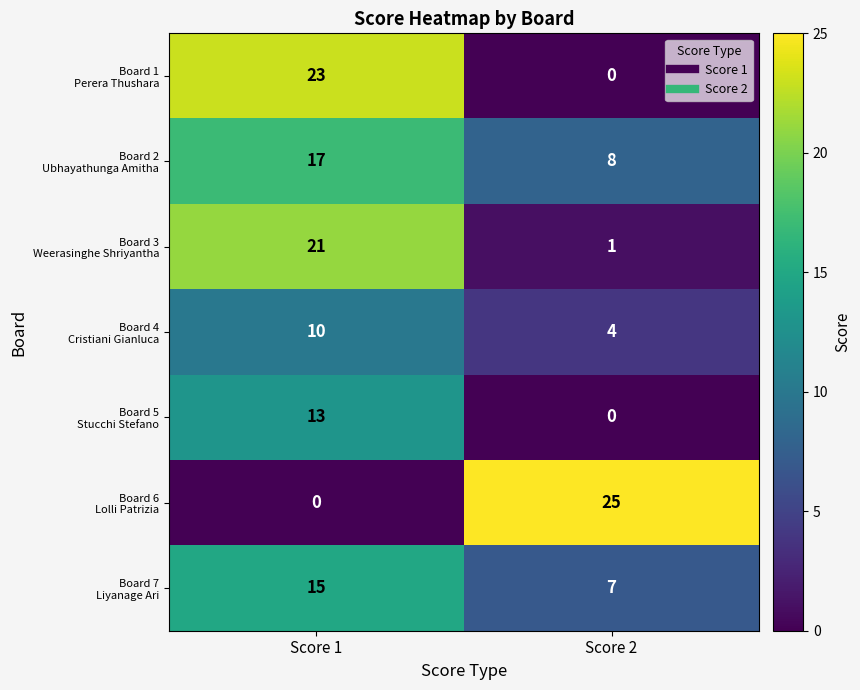

At which category is the sum across all series the highest?

Score 1